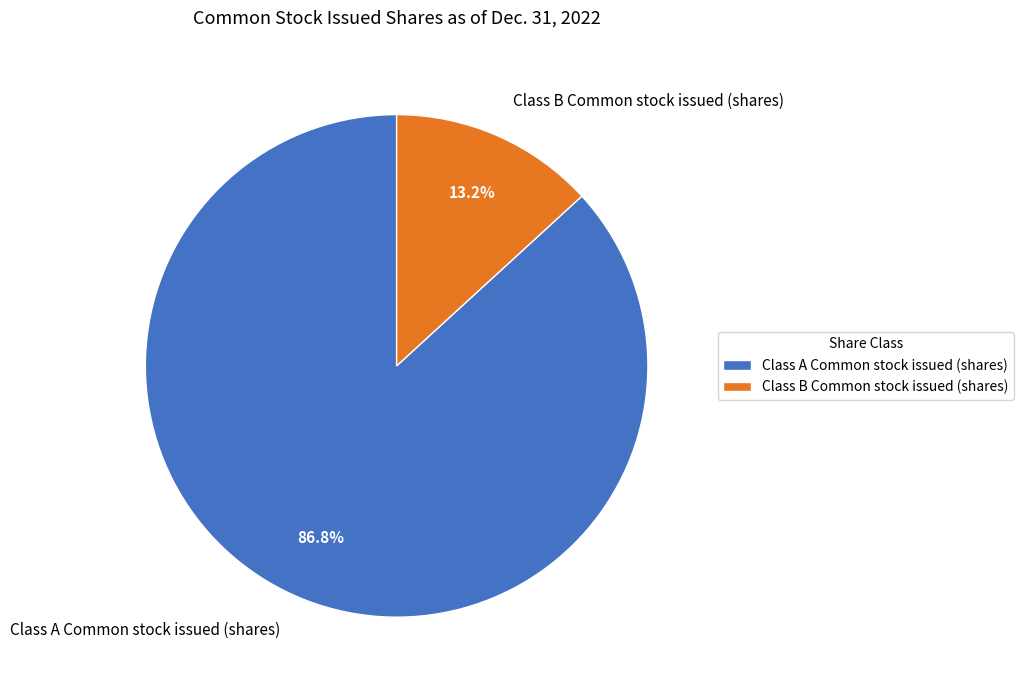

Combined, do Class B Common stock issued (shares) and Class A Common stock issued (shares) account for over 50%?

Yes